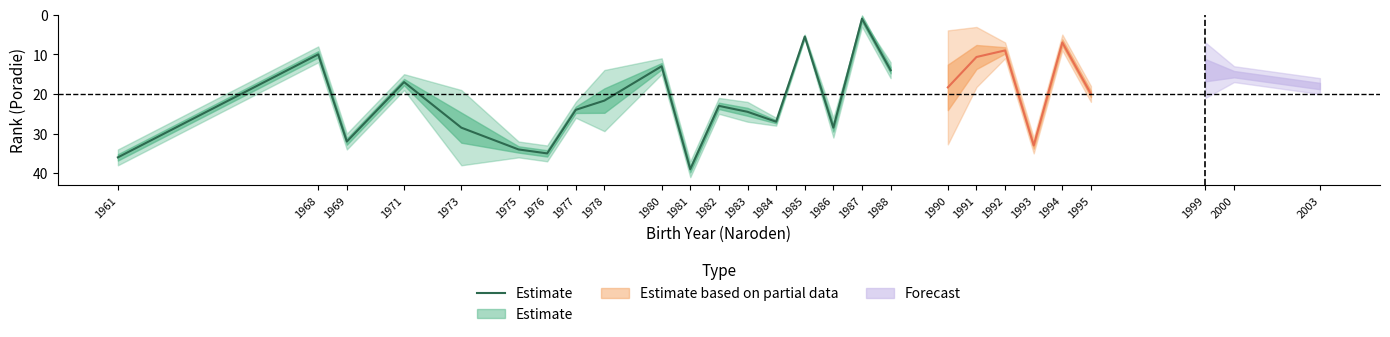

The chart shows a value of 1.0 at 1987. True or false?

True